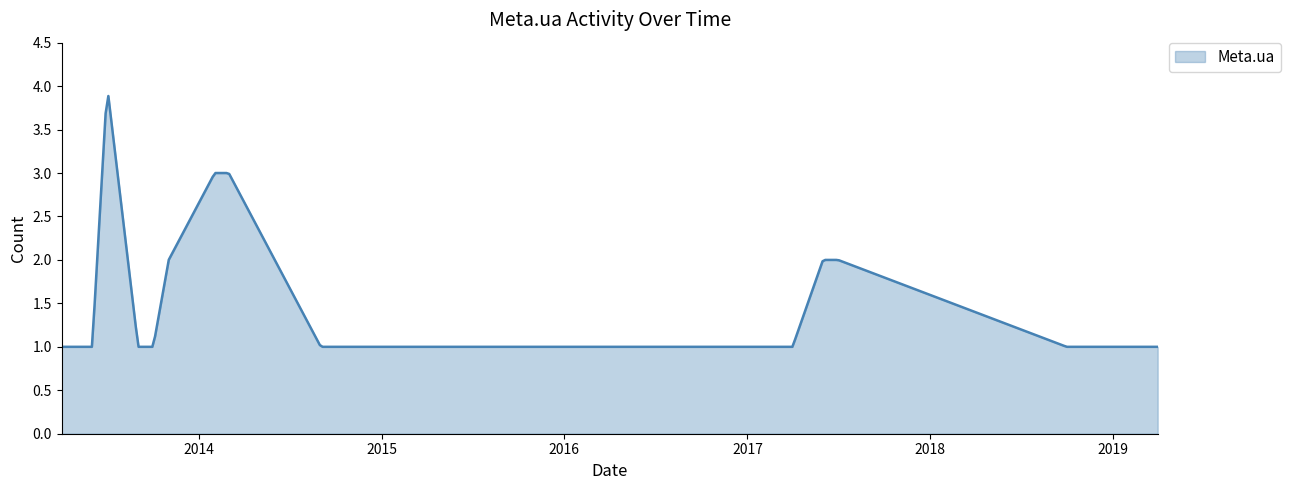

What is the maximum value shown in the chart?

3.9